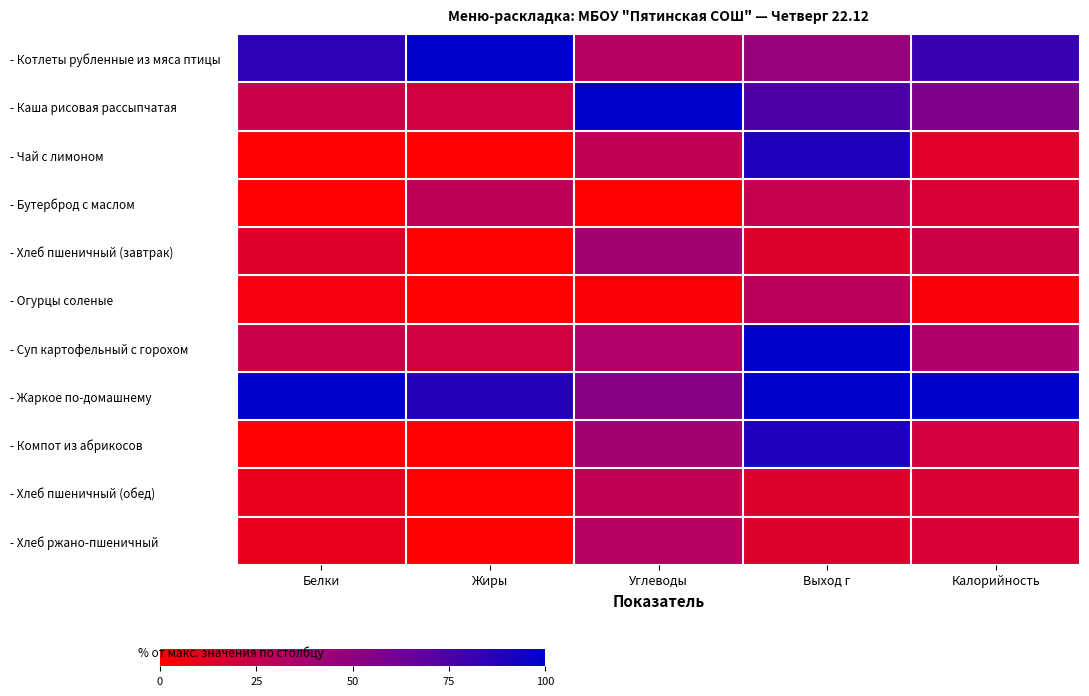

Rank the series at Калорийность from lowest to highest value.

- Огурцы соленые, - Чай с лимоном, - Хлеб пшеничный (обед), - Бутерброд с маслом, - Хлеб ржано-пшеничный, - Компот из абрикосов, - Хлеб пшеничный (завтрак), - Суп картофельный с горохом, - Каша рисовая рассыпчатая, - Котлеты рубленные из мяса птицы, - Жаркое по-домашнему